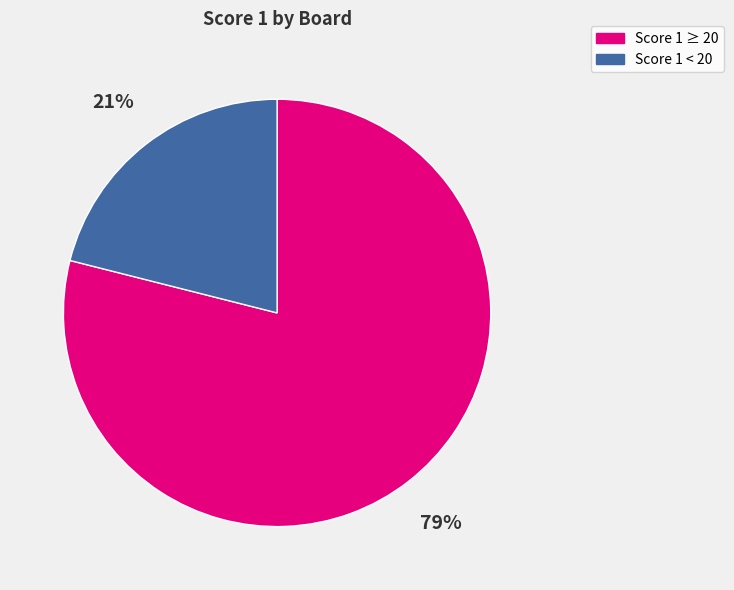

Count the number of slices in the pie.

2